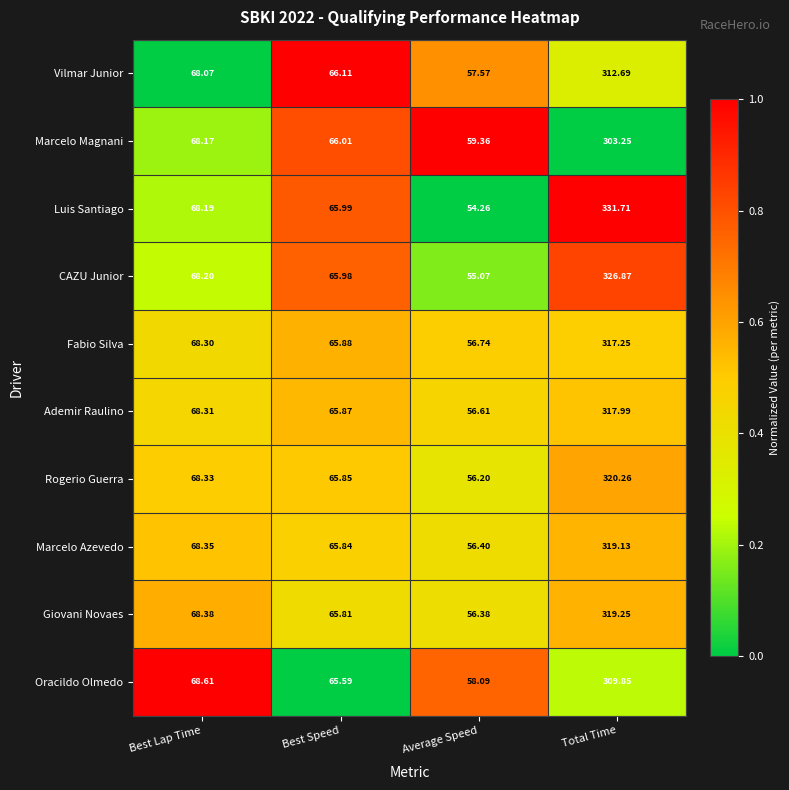

Is the value of Marcelo Azevedo at Best Lap Time greater than the value of Oracildo Olmedo at Best Lap Time?

No